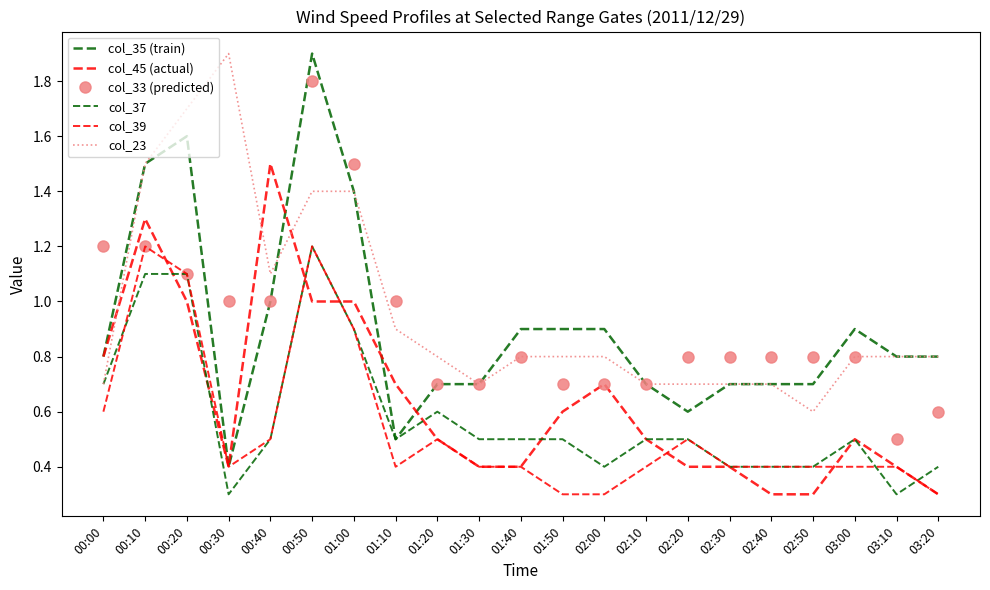

What is the sum of all col_35 (train) values?

19.1